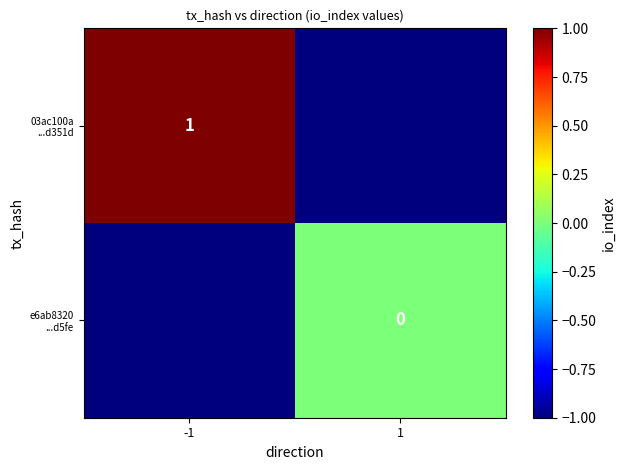

What is the spread (max minus min) of values at -1?

2